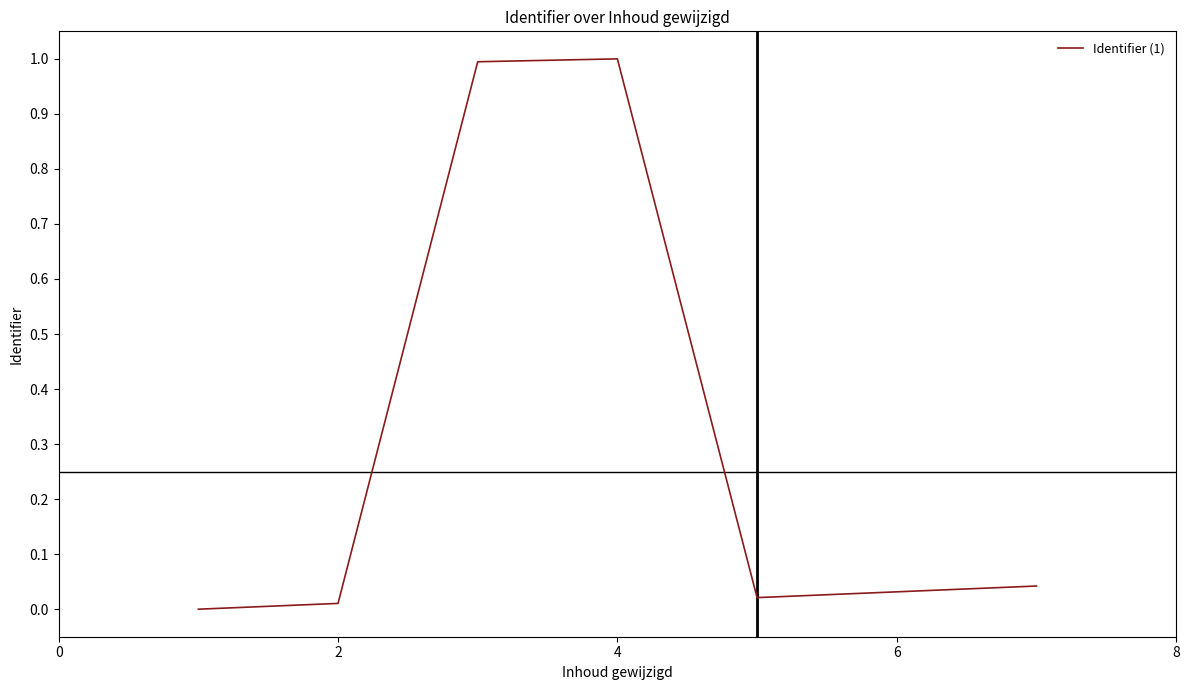

What is the difference between the second highest and minimum values?

1.0